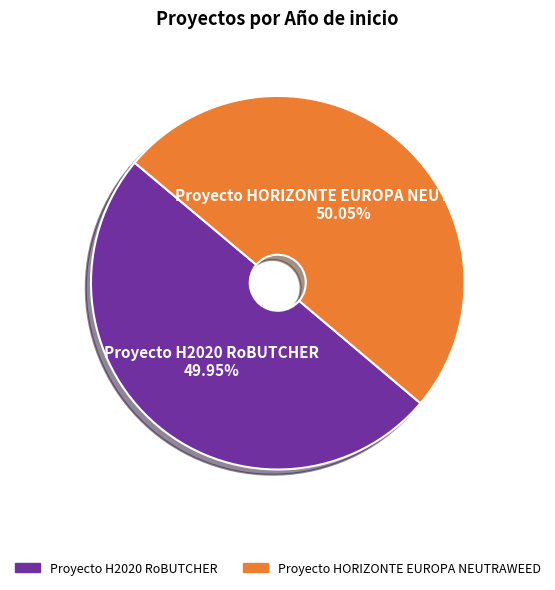

Approximately how many times larger is the value at Proyecto H2020 RoBUTCHER compared to Proyecto HORIZONTE EUROPA NEUTRAWEED?

1.0